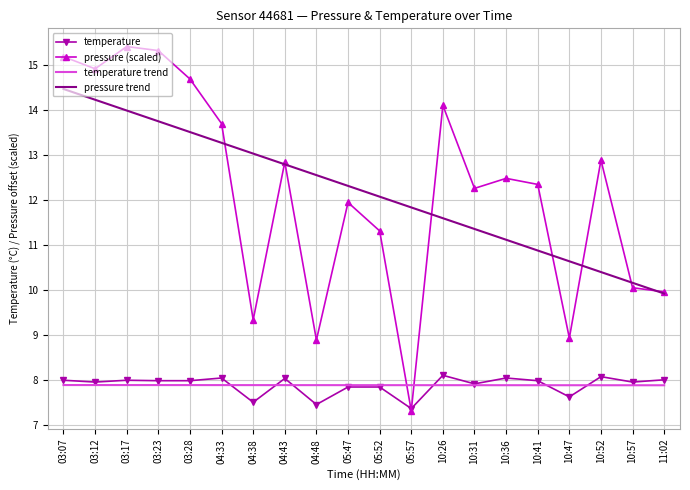

True or false: temperature and pressure trend cross at least once.

False